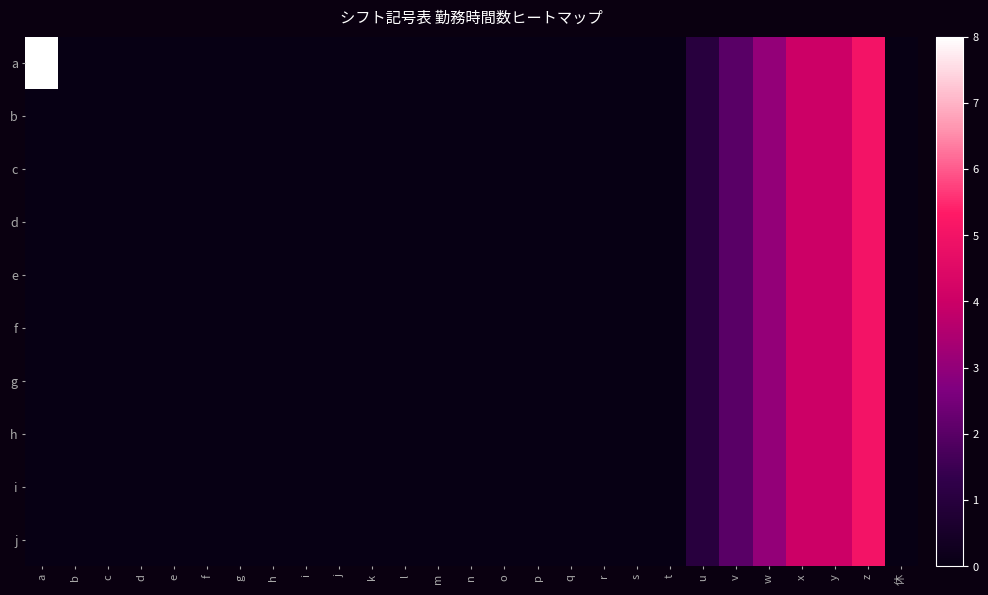

Rank the series at z from lowest to highest value.

a, b, c, d, e, f, g, h, i, j